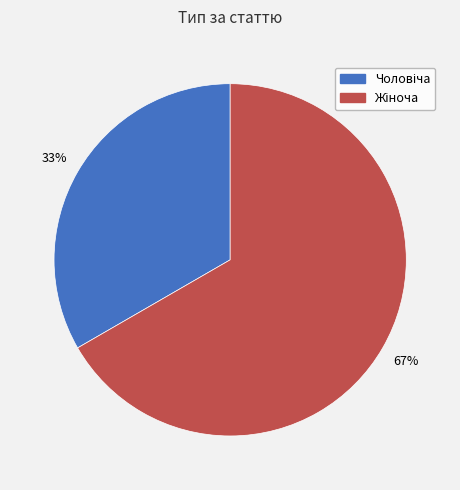

To the nearest percent, what is the average slice percentage?

50%